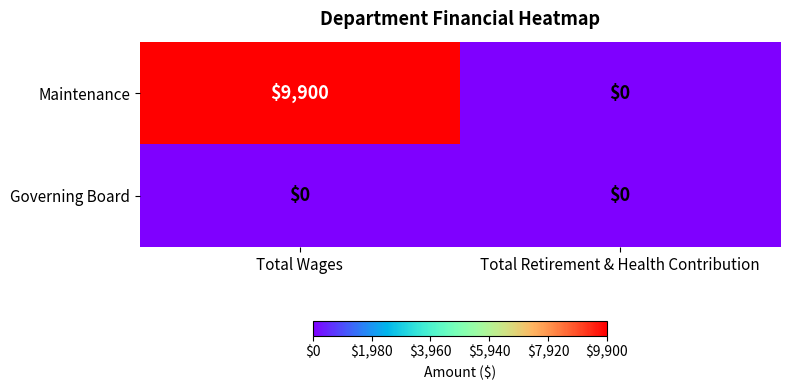

What is the total value across all series at Total Wages?

9900